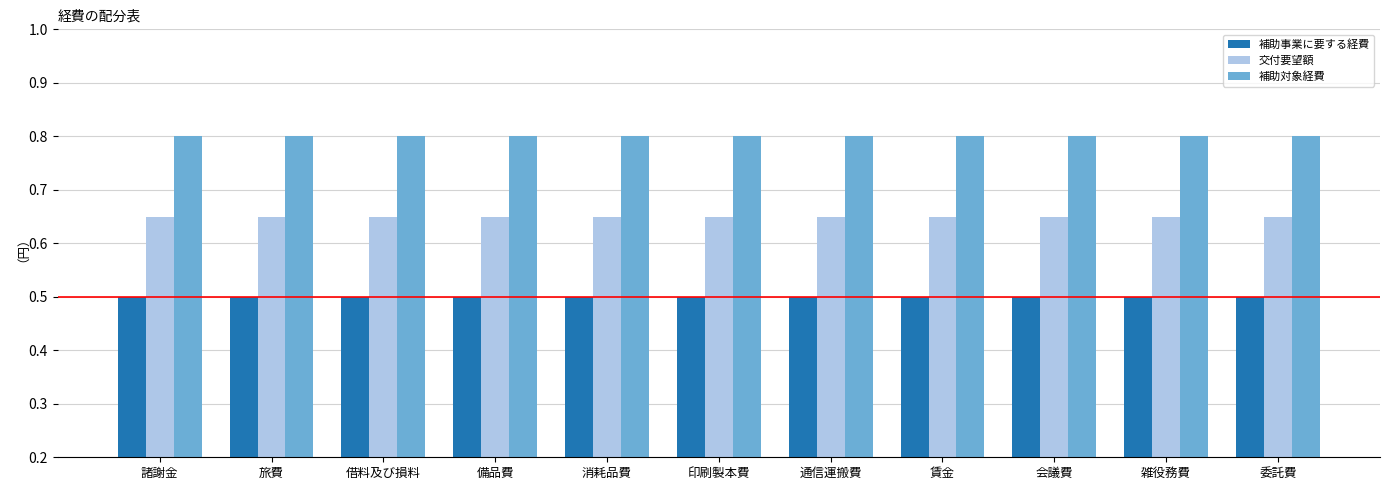

What is the sum of all 補助事業に要する経費 values?

5.5